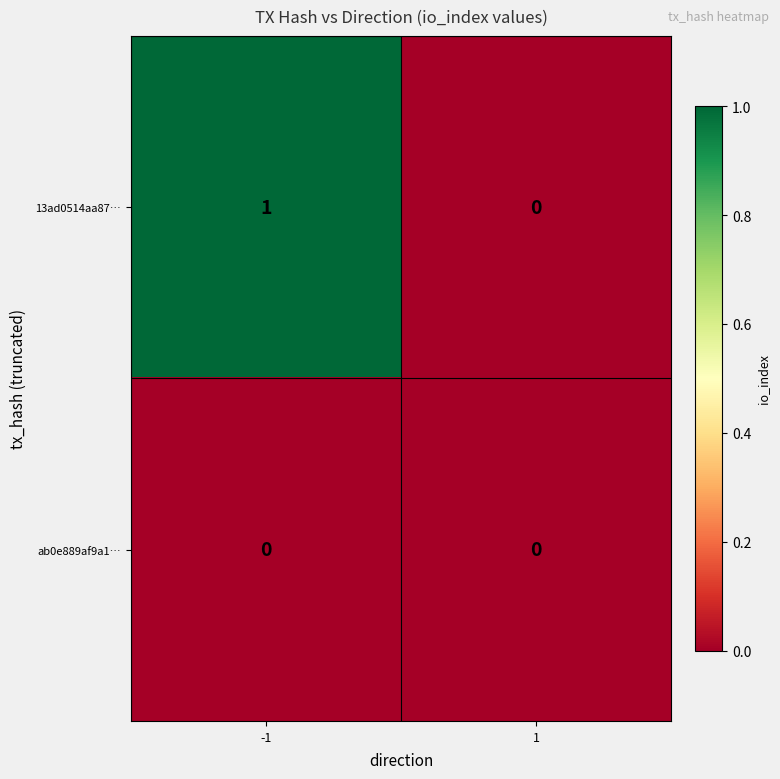

Which series has the widest spread of values?

13ad0514aa87…